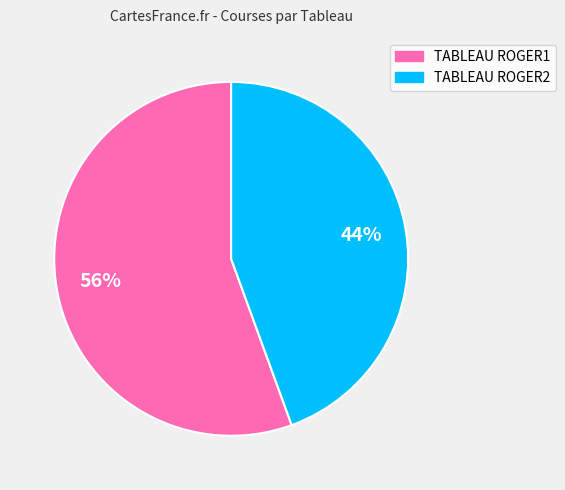

Does any single category account for the majority?

Yes